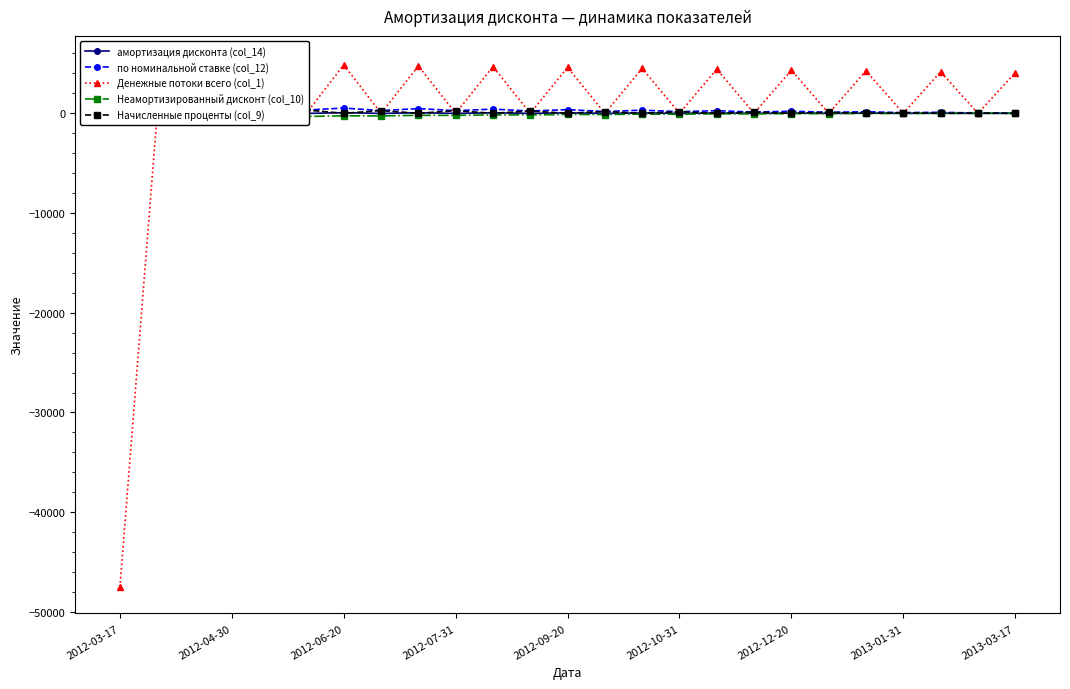

Which series ends up on top after the final intersection of Начисленные проценты (col_9) and по номинальной ставке (col_12)?

по номинальной ставке (col_12)